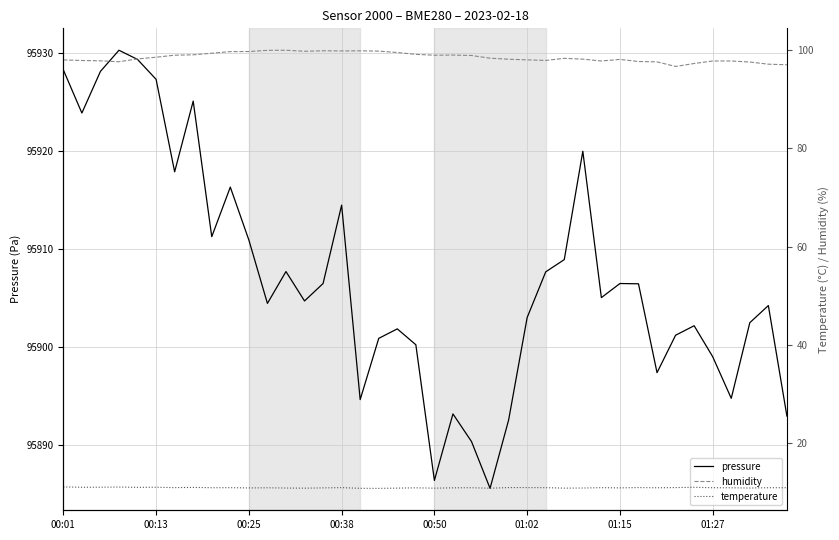

True or false: humidity has a value of 100.0 at 11.

True